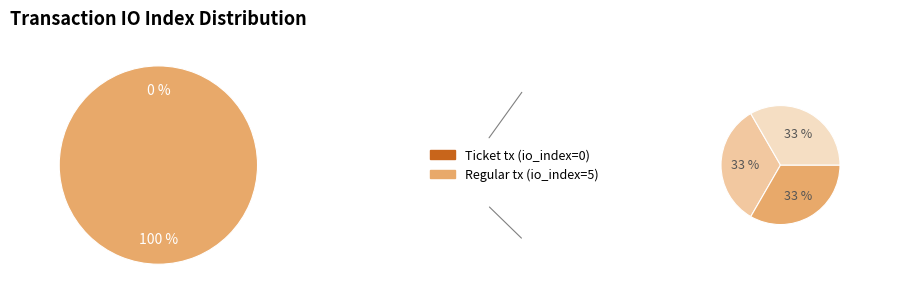

Between Regular tx (io_index=5) and Ticket tx (io_index=0), which is larger?

Regular tx (io_index=5)